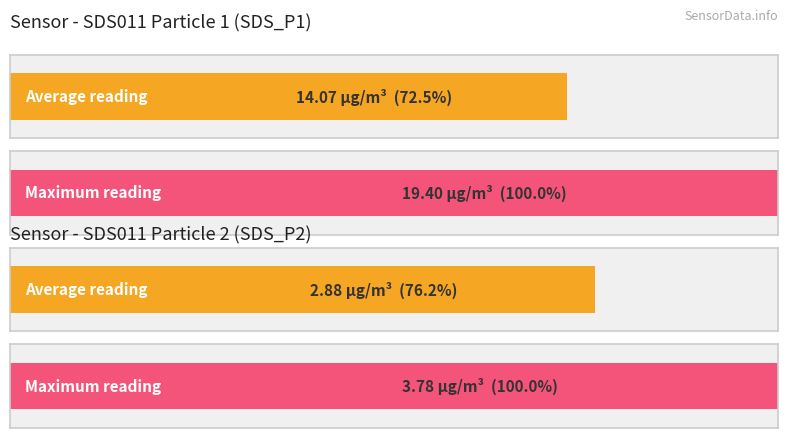

Are the bars grouped side by side (vs. stacked)?

Yes